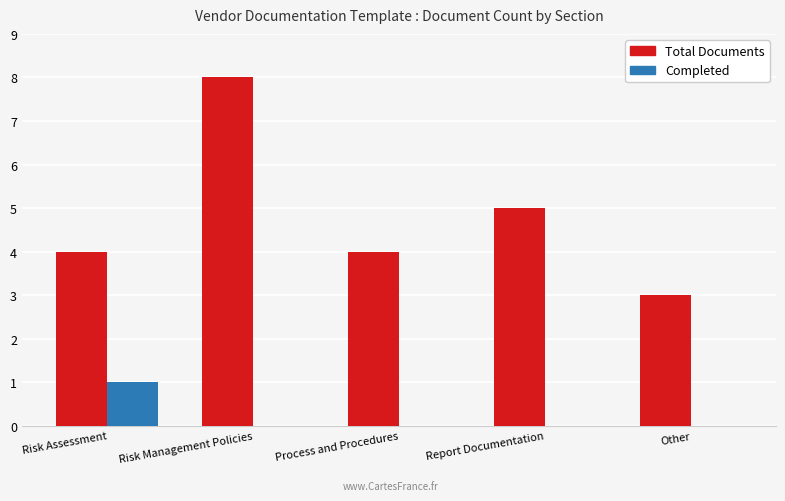

How many groups of bars are there?

5